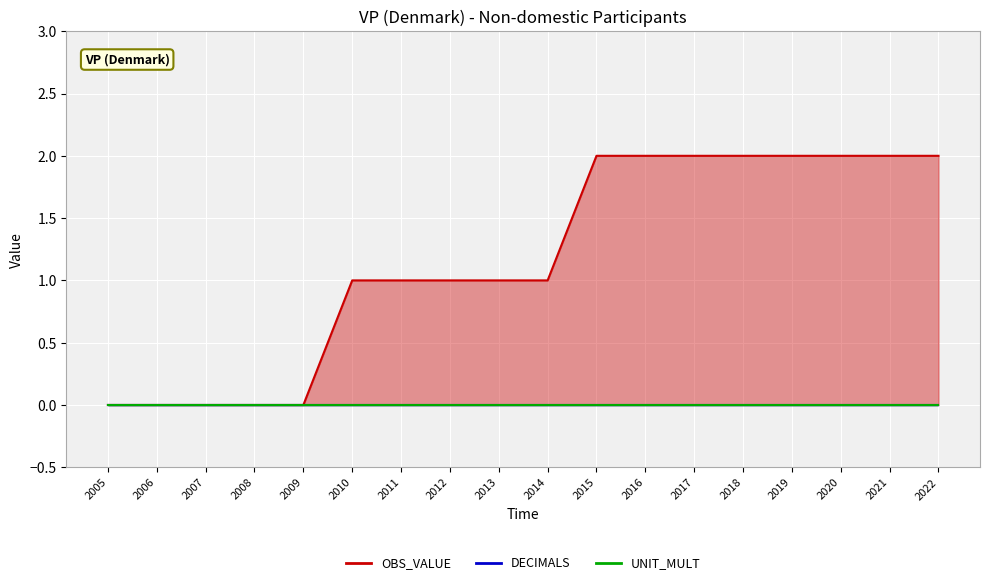

At 2021, list the series in order from smallest to largest.

DECIMALS, UNIT_MULT, OBS_VALUE